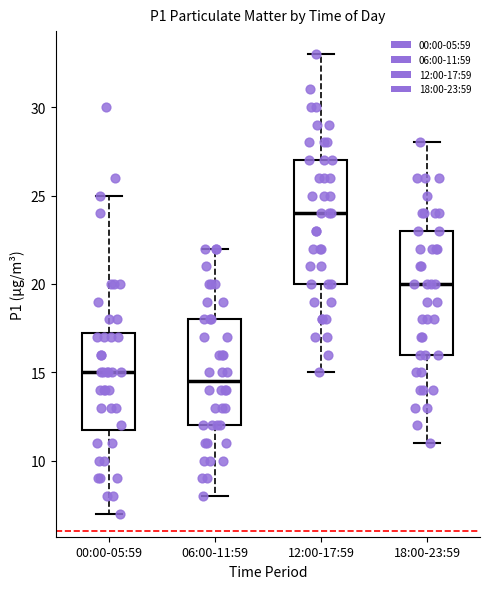

Reading left to right, transcribe this box plot: for each box, give where its median line is, the range the box spans, and where its two whiskers end, as read against the y-axis. The values are not printed on the chart, so give them approximately, as read against the axis.

00:00-05:59: median 15.0, box 12.0 to 17.5, whiskers 7.0 to 25.0
06:00-11:59: median 14.5, box 12.0 to 18.0, whiskers 8.0 to 22.0
12:00-17:59: median 24.0, box 20.0 to 27.0, whiskers 15.0 to 33.0
18:00-23:59: median 20.0, box 16.0 to 23.0, whiskers 11.0 to 28.0